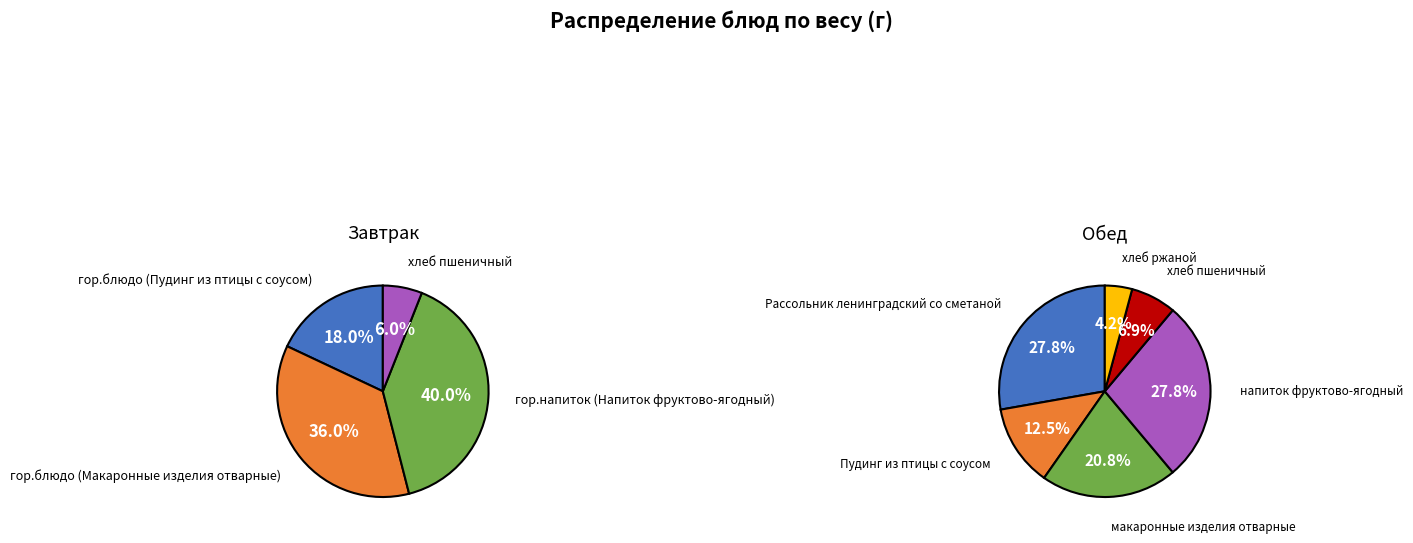

To the nearest percent, what is the combined percentage of гор.напиток (Напиток фруктово-ягодный) and гор.блюдо (Макаронные изделия отварные)?

76%